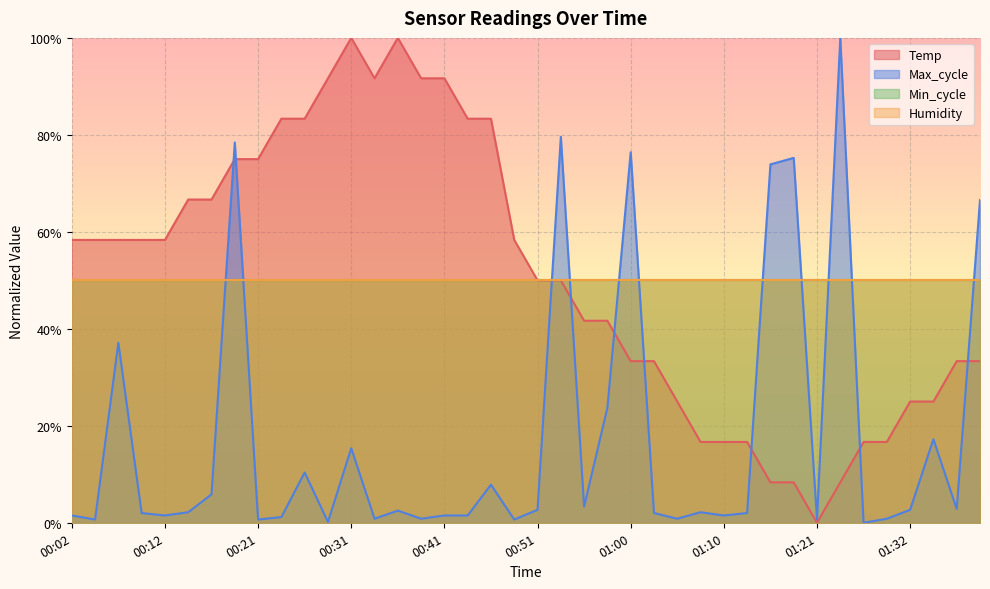

What position from the right is 01:05?

14